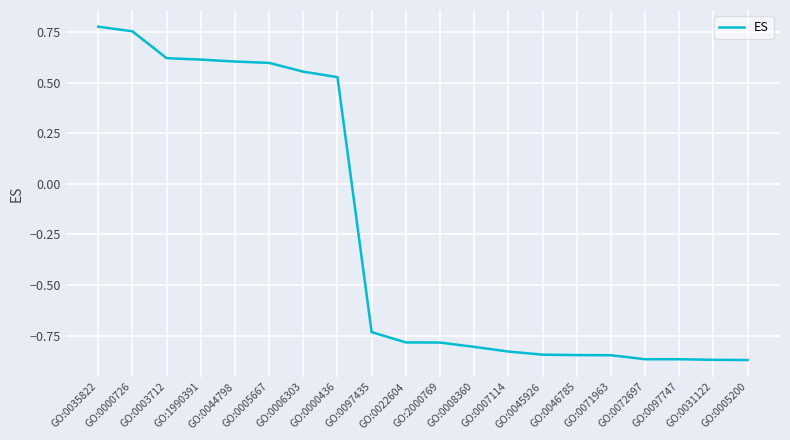

What is the change in value from GO:2000769 to GO:0071963?

-0.1